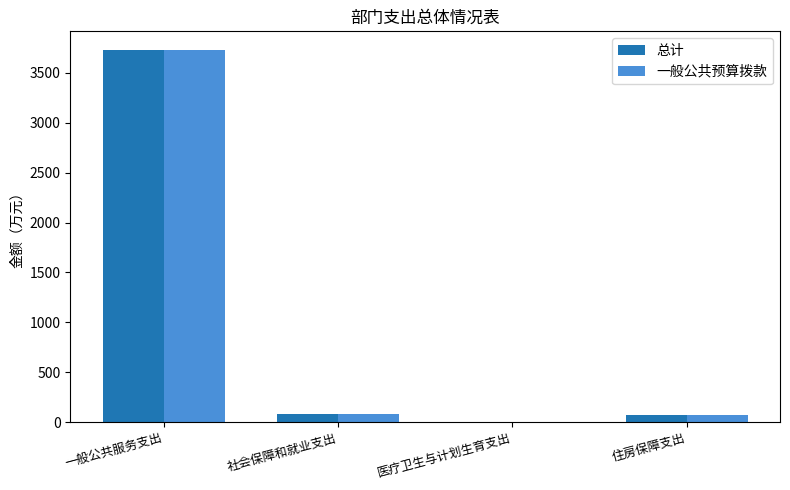

At which label does 一般公共预算拨款 first exceed 79?

一般公共服务支出